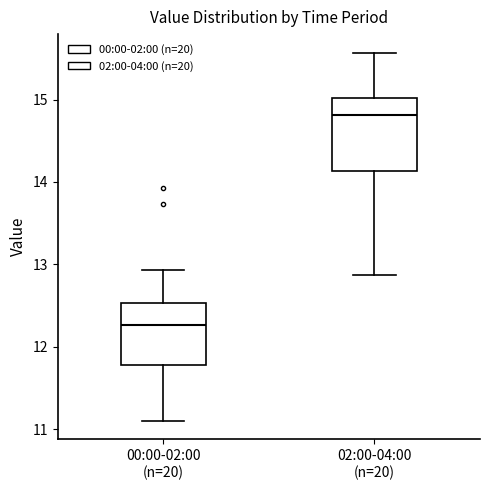

Where is the upper edge of the box for 02:00-04:00 (n=20) on the y-axis? The values are not printed on the chart, so give them approximately, as read against the axis.

15.0